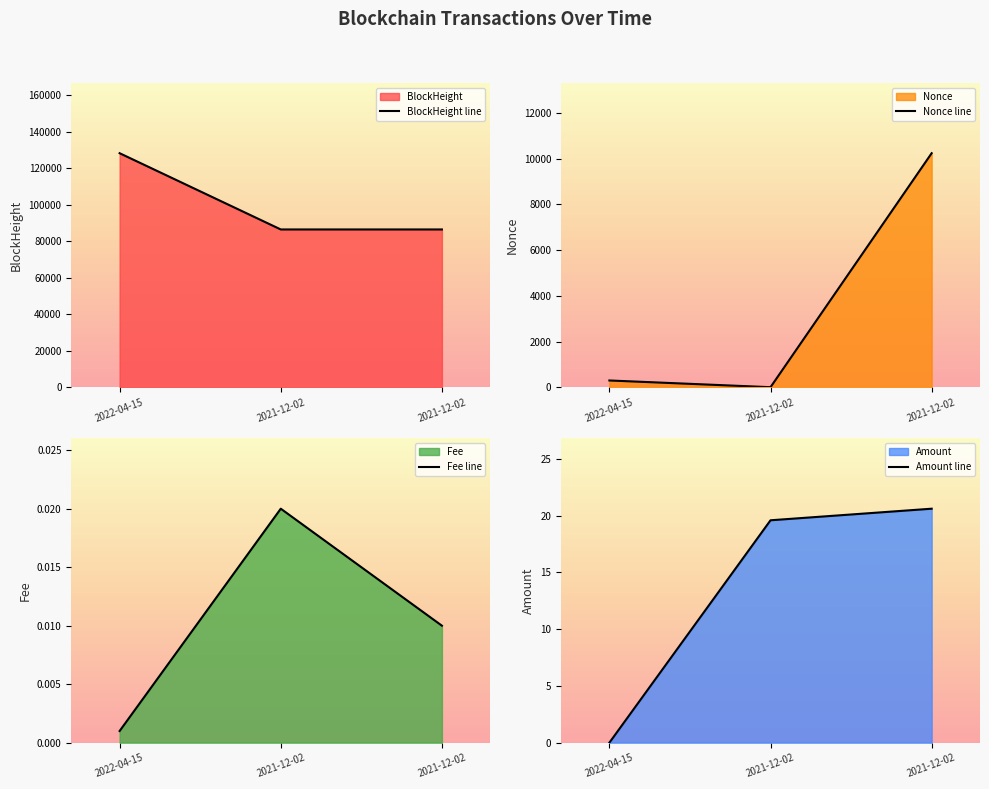

What is the total value across all series at 2022-04-15 10:51:00?

128511.0